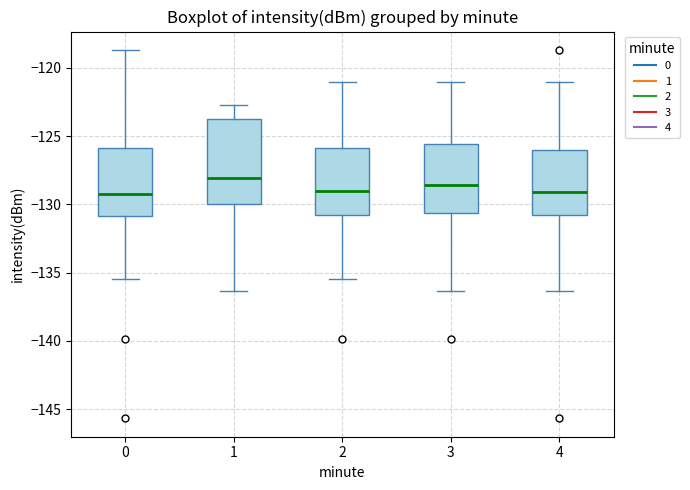

Reading left to right, transcribe this box plot: for each box, give where its median line is, the range the box spans, and where its two whiskers end, as read against the y-axis. The values are not printed on the chart, so give them approximately, as read against the axis.

0: median -129.0, box -131.0 to -126.0, whiskers -135.5 to -118.5
1: median -128.0, box -130.0 to -123.5, whiskers -136.5 to -122.5
2: median -129.0, box -131.0 to -126.0, whiskers -135.5 to -121.0
3: median -128.5, box -130.5 to -125.5, whiskers -136.5 to -121.0
4: median -129.0, box -131.0 to -126.0, whiskers -136.5 to -121.0